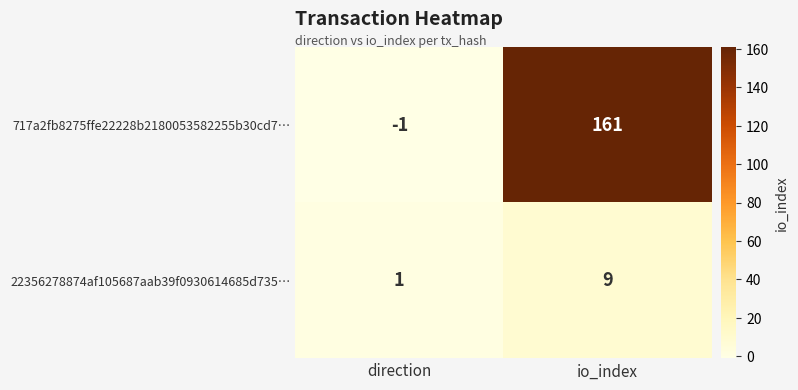

What is the sum of the 22356278874af105687aab39f0930614685d735… values at direction and io_index?

10